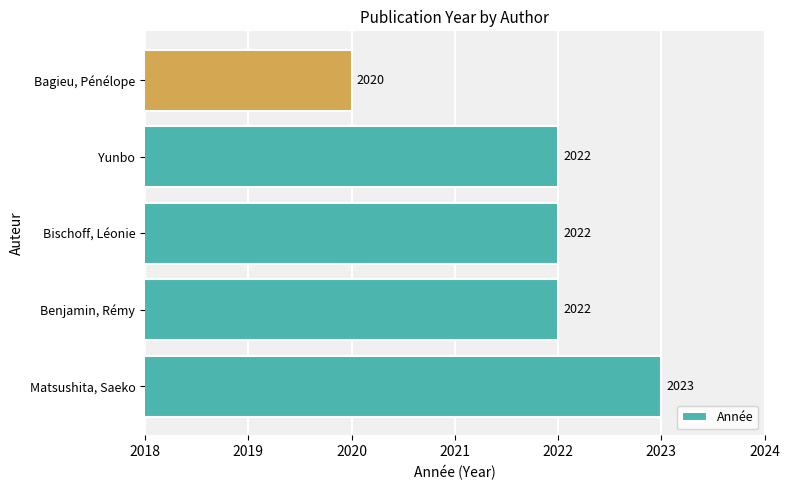

Count the values in the range 2022 to 2023.

4